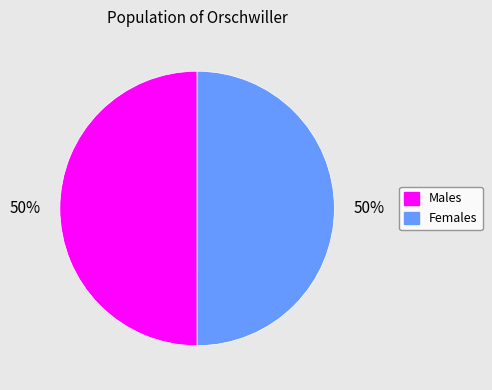

True or false: Males accounts for 60% of the total.

False